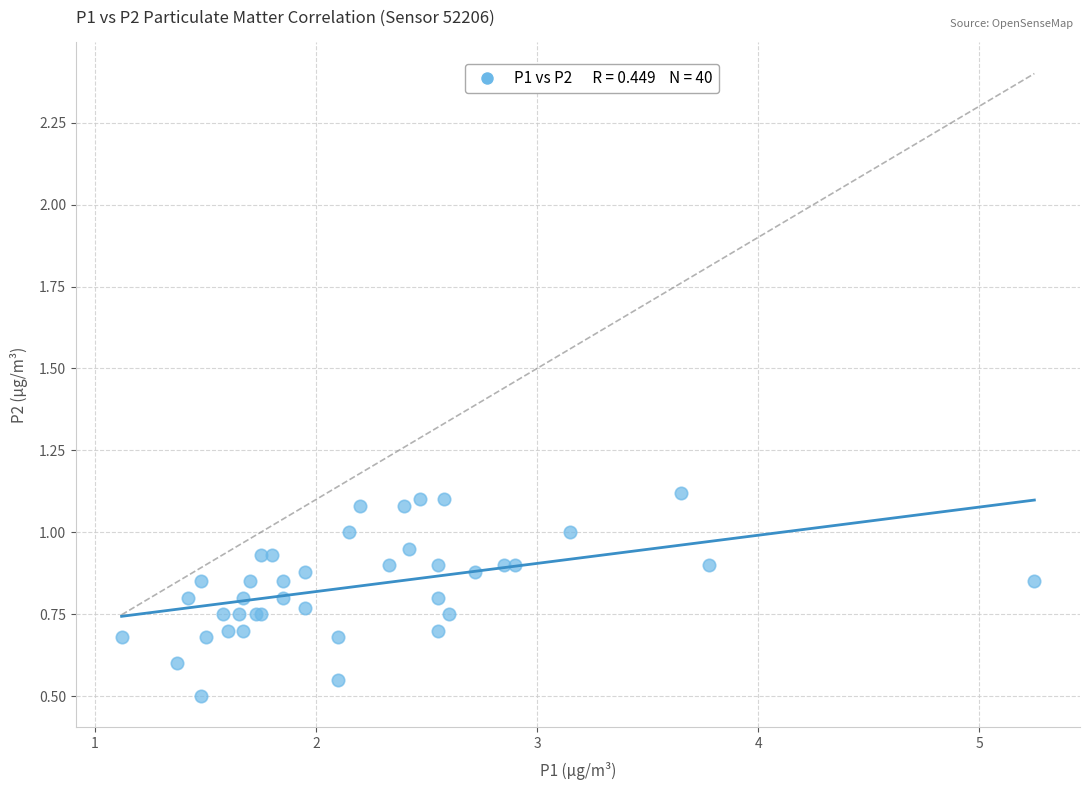

What Y value in the scatter plot is closest to 0?

0.5